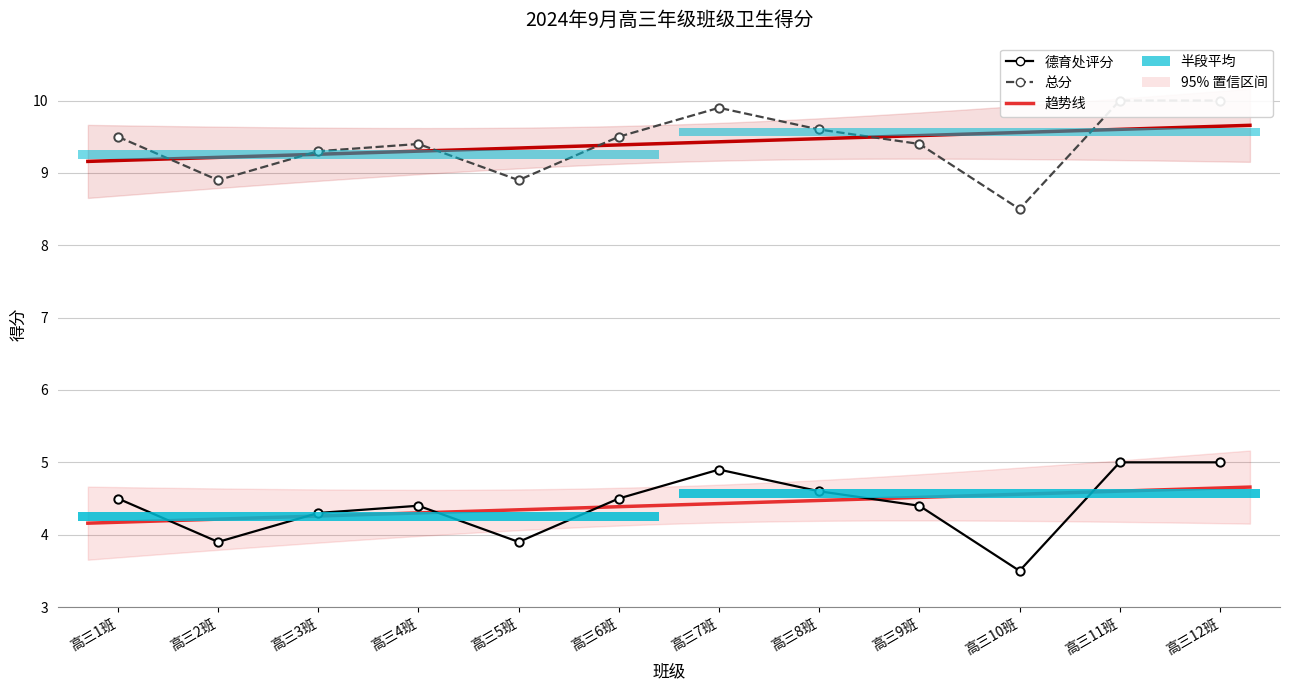

The 德育处评分 series shows 3.9 at 高三5班. True or false?

True